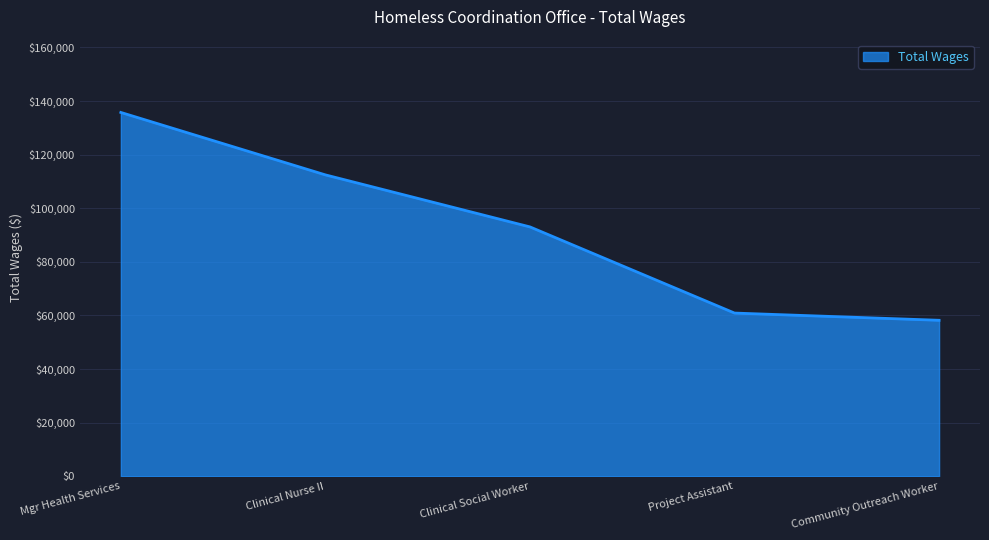

Count the number of categories in the chart.

5